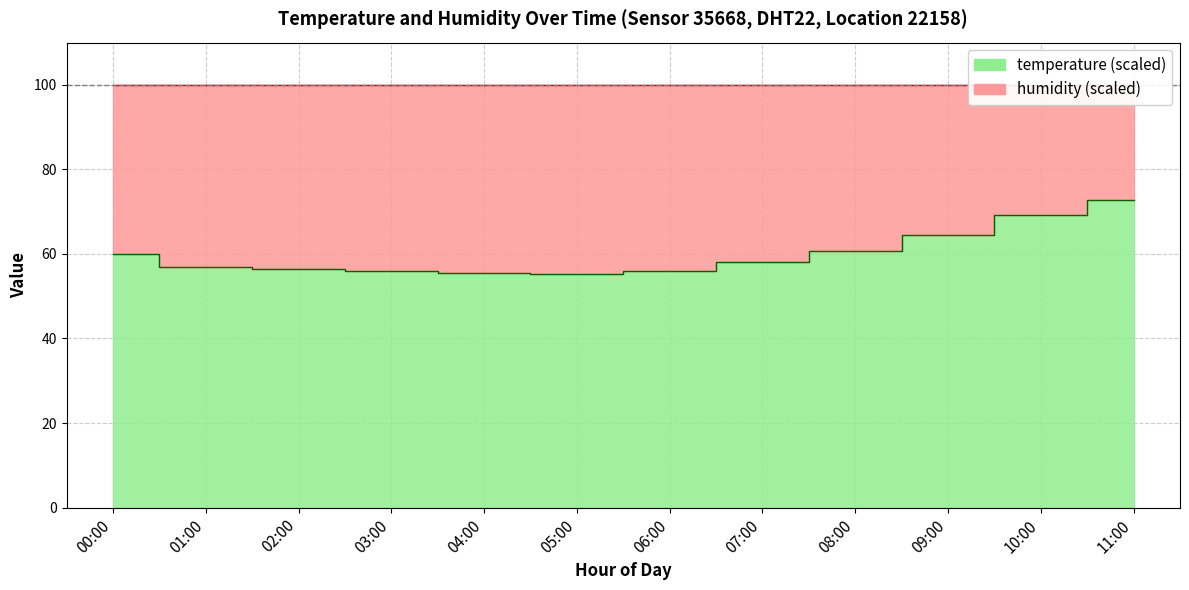

Read the value at 08:00.

60.8